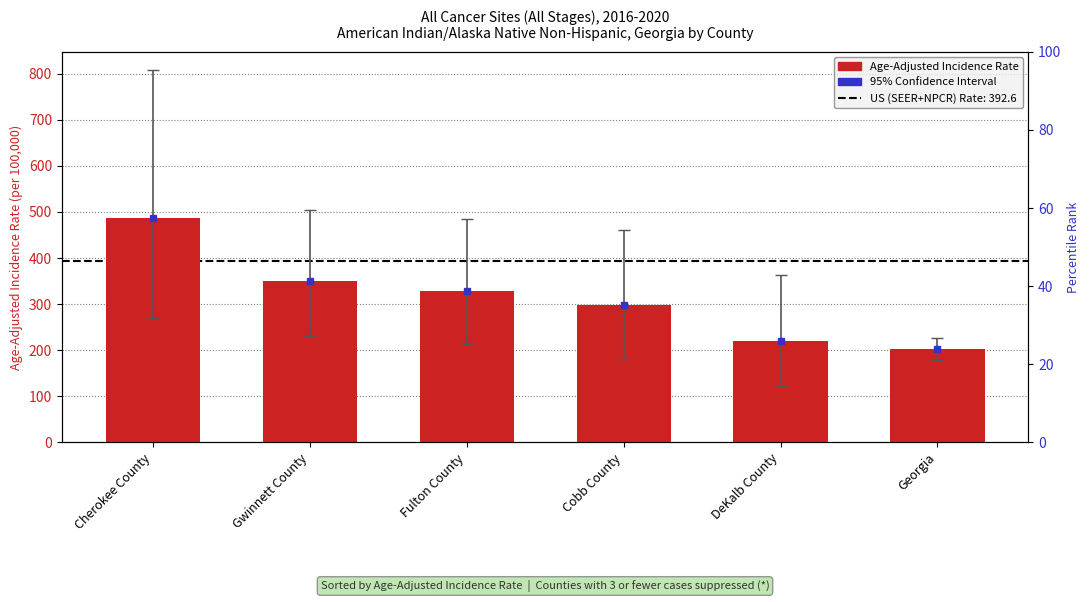

Is it true that the value at Cobb County is 166.4?

False